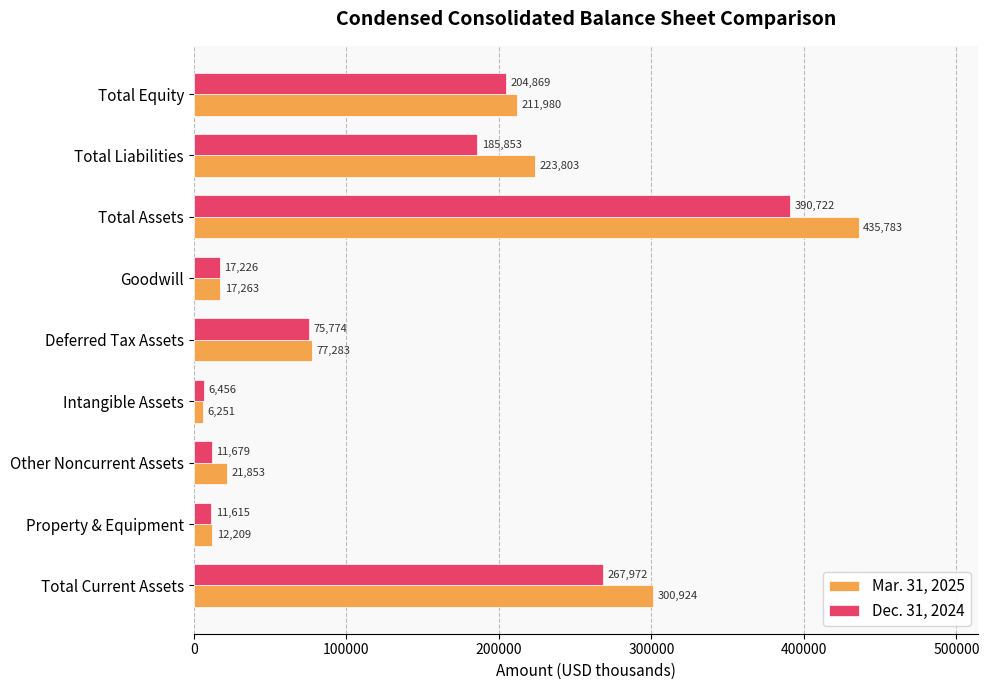

What value does the Dec. 31, 2024 series have at Other Noncurrent Assets?

11679